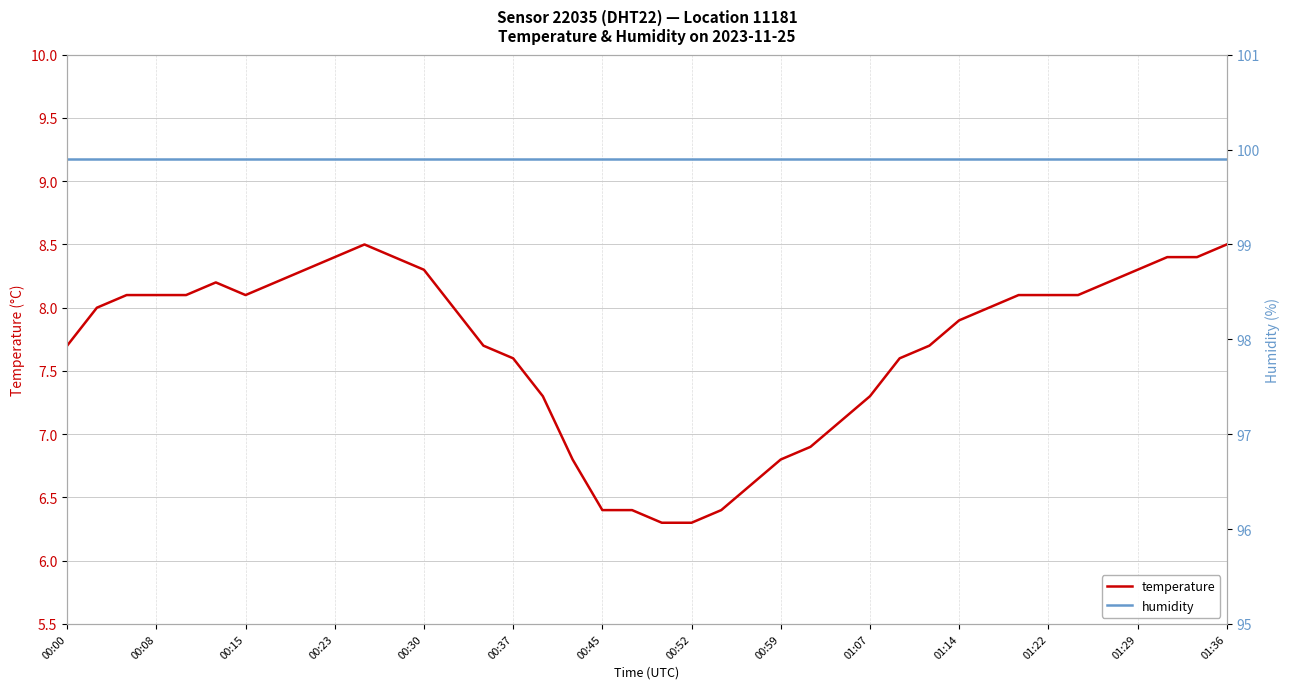

True or false: humidity and temperature intersect in this chart.

False